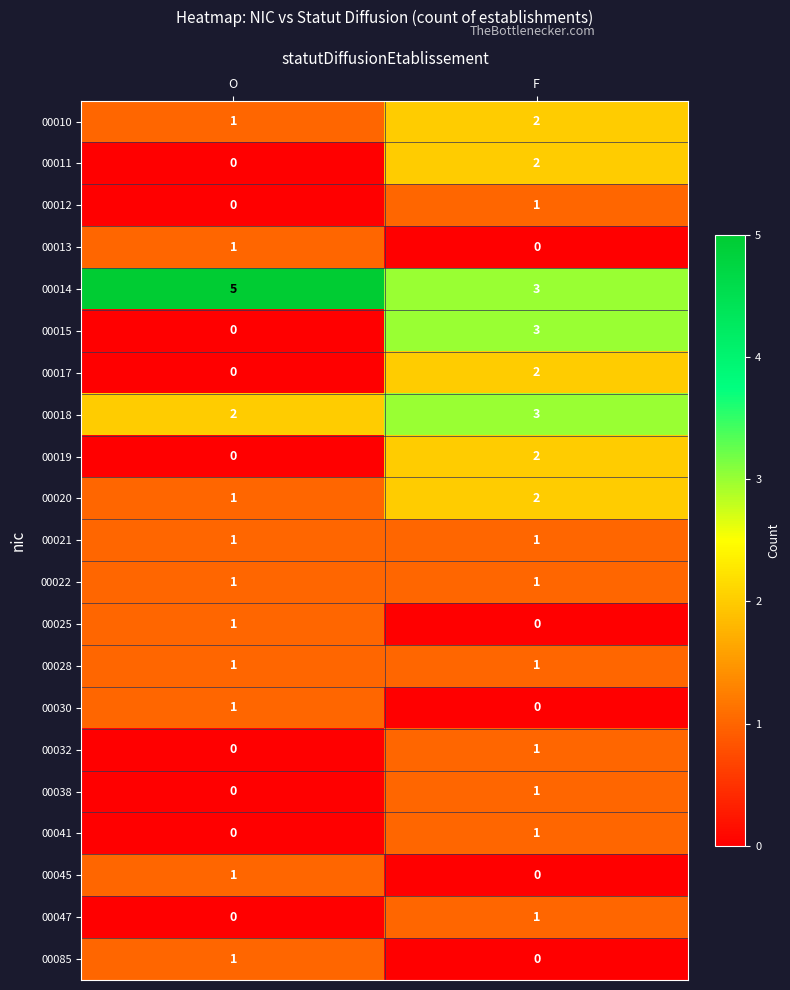

Which series has the largest total across all categories?

00014